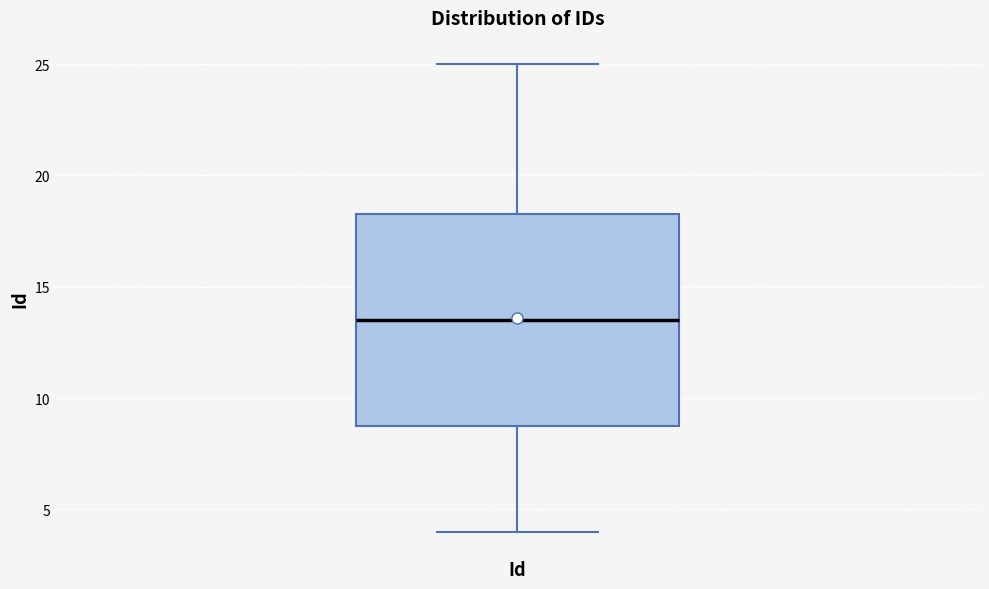

Where does the median line of the box for Id sit on the y-axis? The values are not printed on the chart, so give them approximately, as read against the axis.

13.5